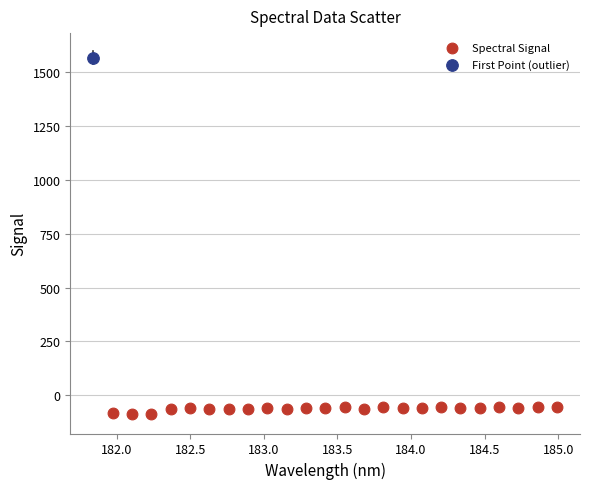

What are all the series names shown in the legend?

Spectral Signal, First Point (outlier)